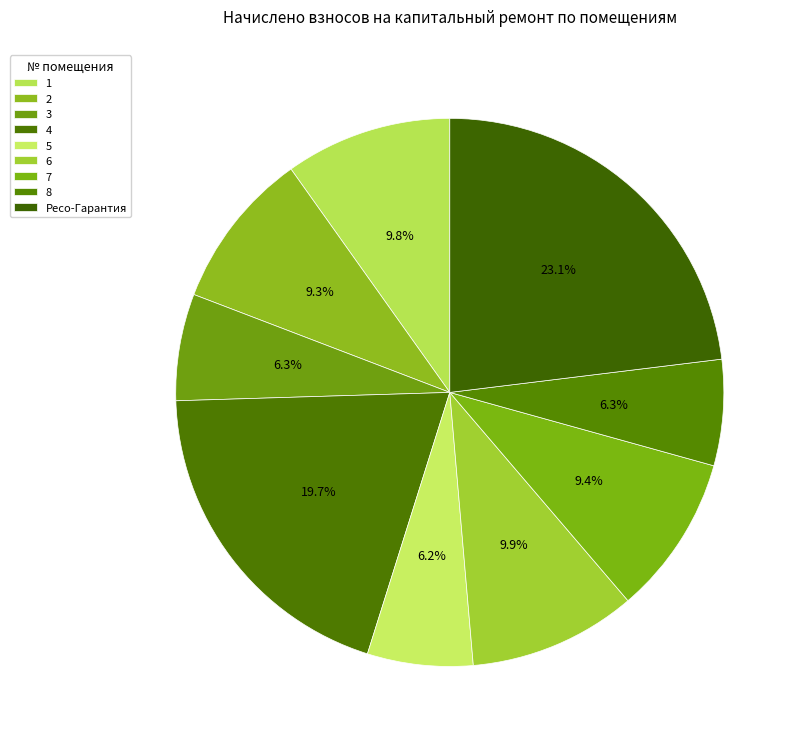

Which has a higher value, 1 or 8?

1